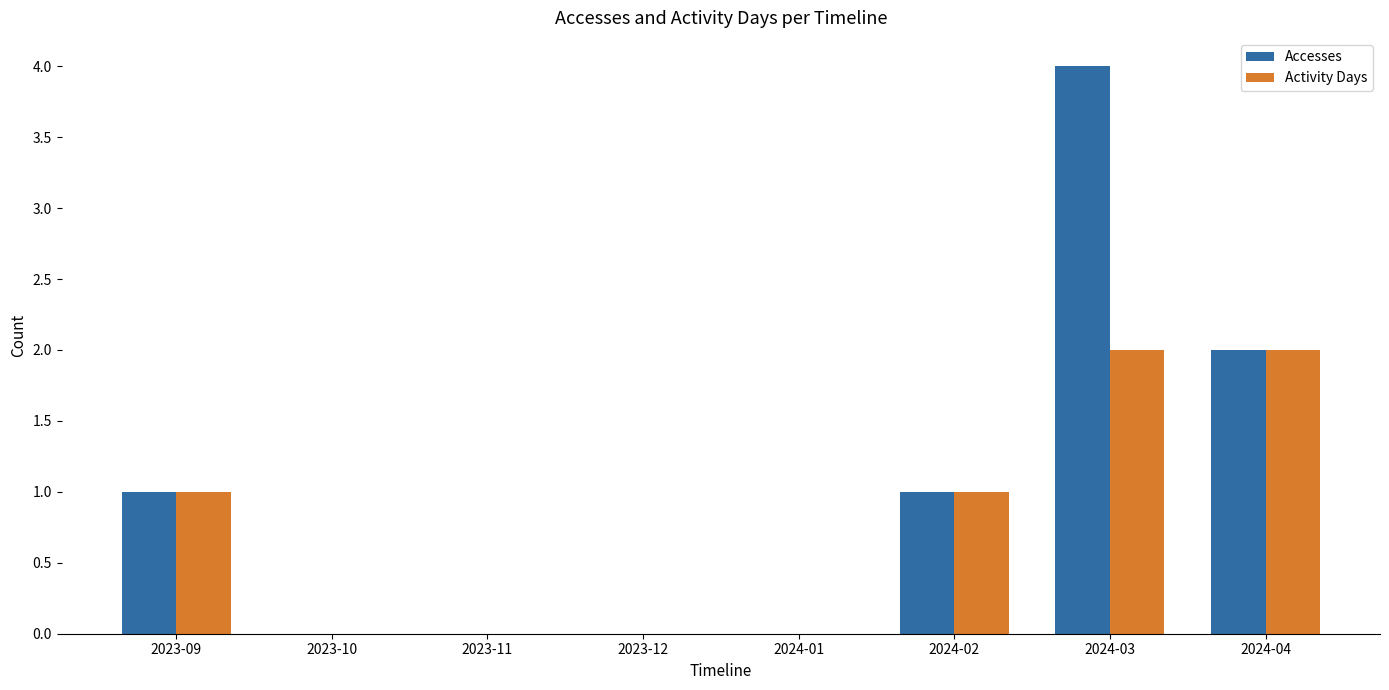

Which series has the largest range (max minus min)?

Accesses